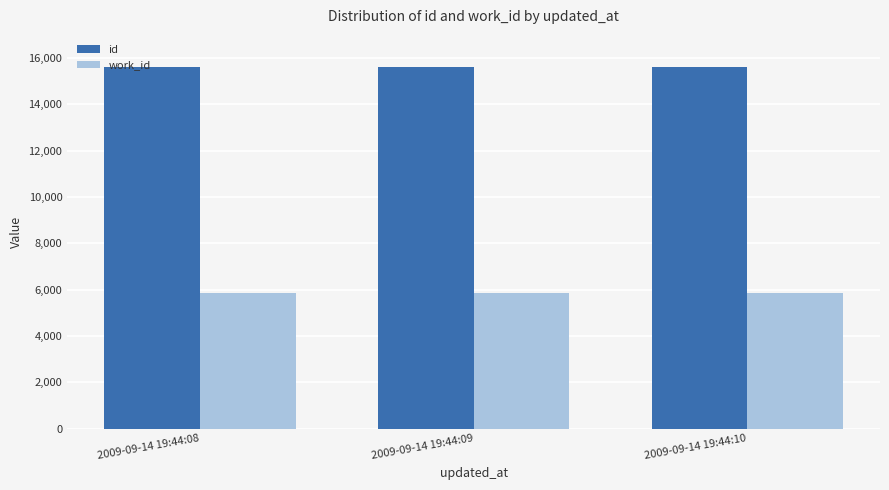

Which series has the largest total across all categories?

id